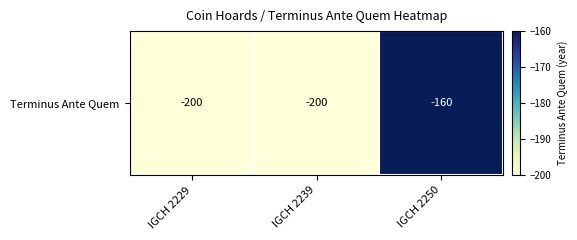

Which has a higher value, IGCH 2239 or IGCH 2229?

IGCH 2239